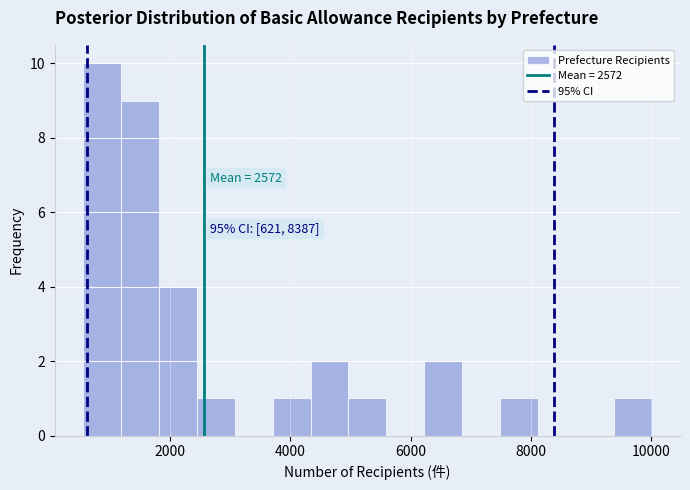

Around what value on the x-axis is the tallest bar? Give the approximate position of its centre, as read against the axis.

800